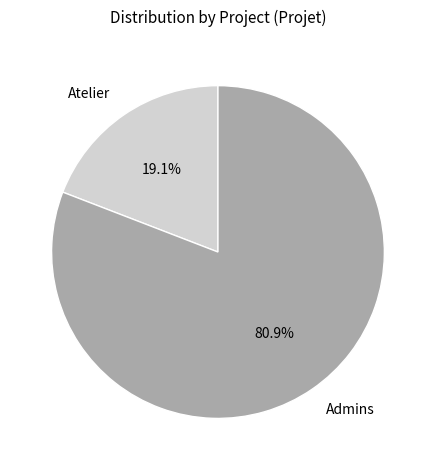

Count the number of slices in the pie.

2